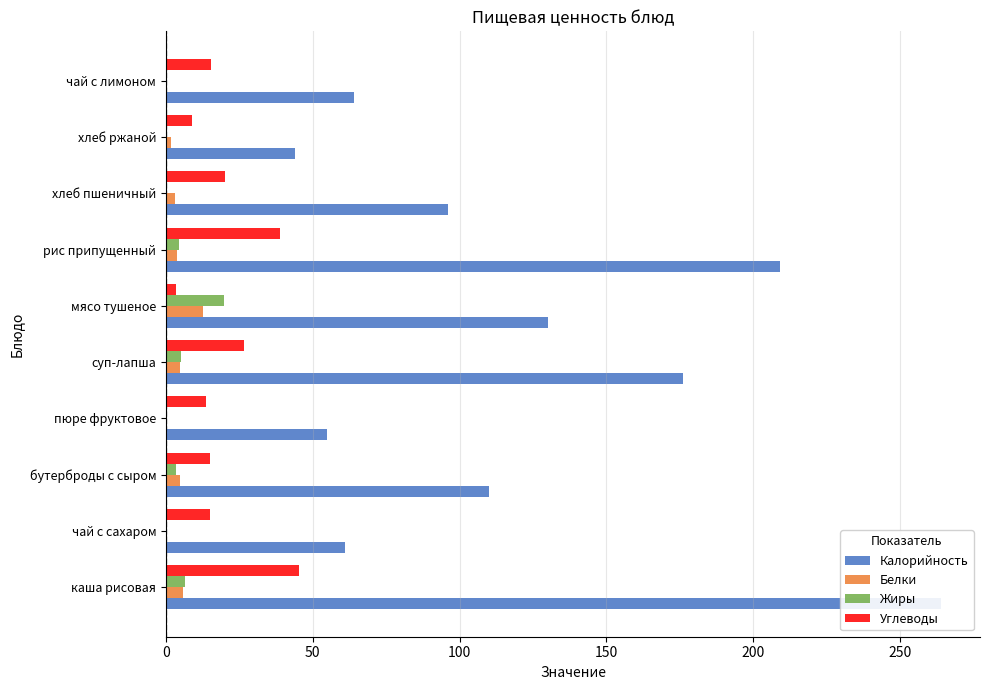

What is the difference between the second highest and second lowest values in the Жиры series?

6.6